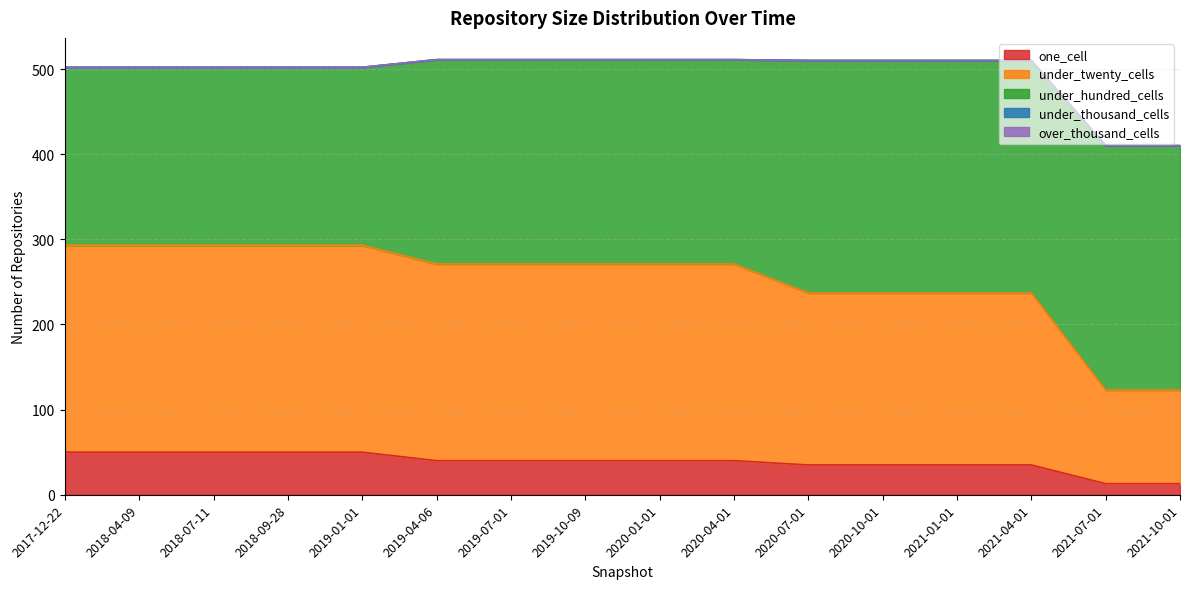

At which category does the chart reach its minimum across all series?

2017-12-22